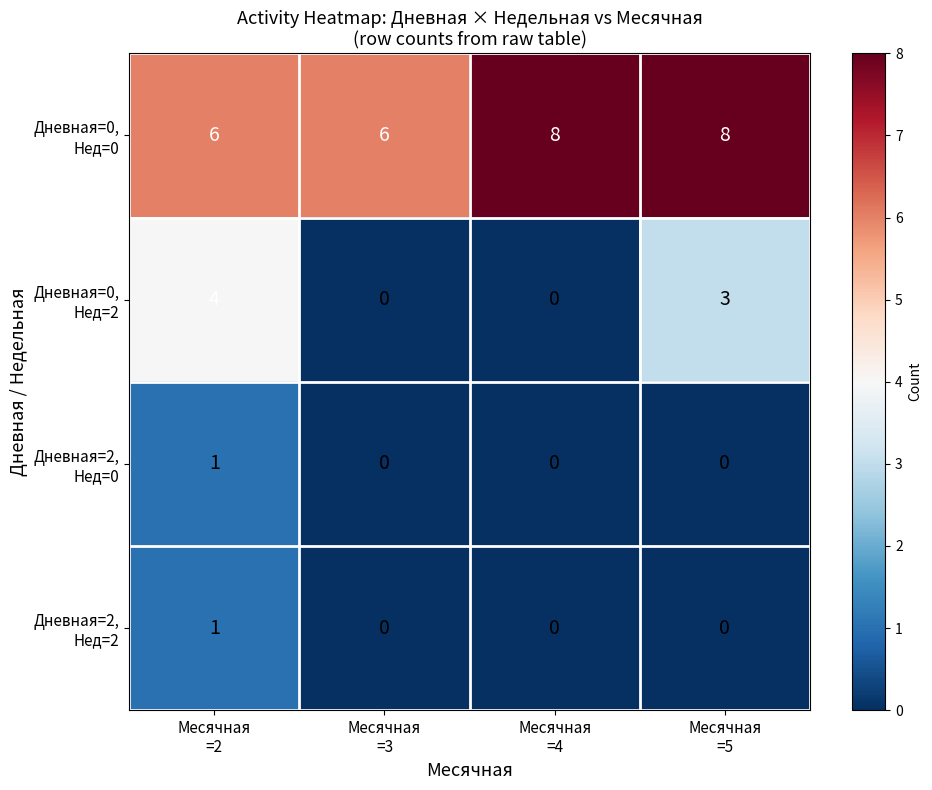

At how many categories does at least one series exceed 1?

4